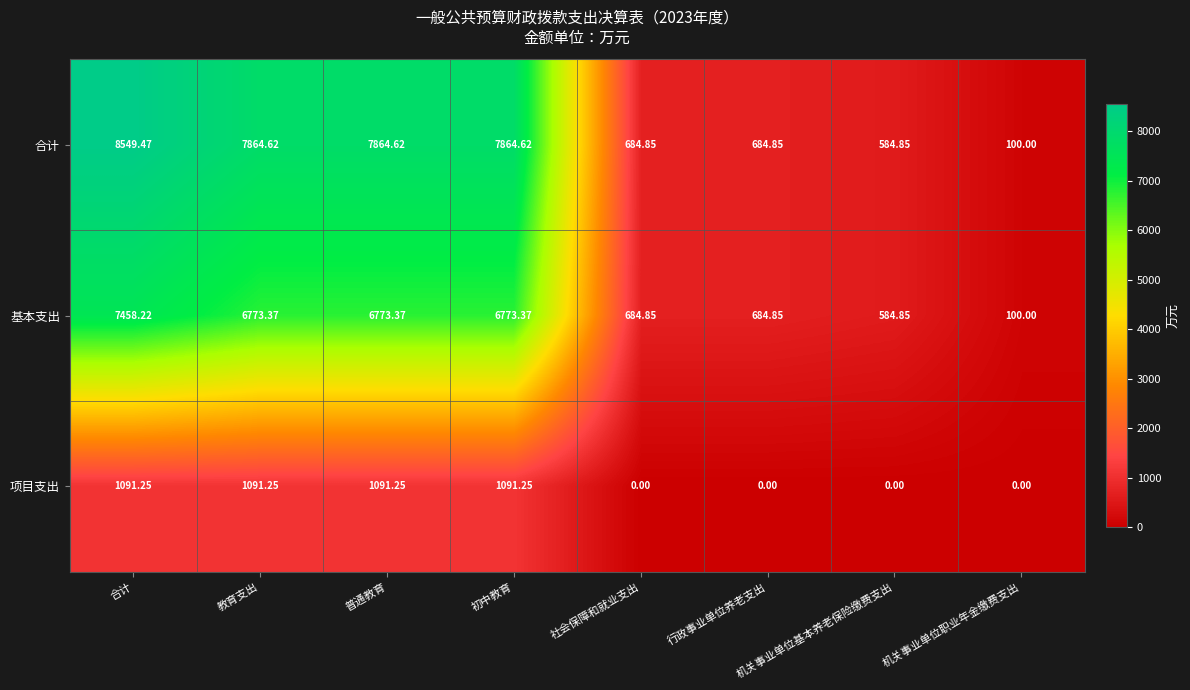

Which category has the highest value across all series?

合计